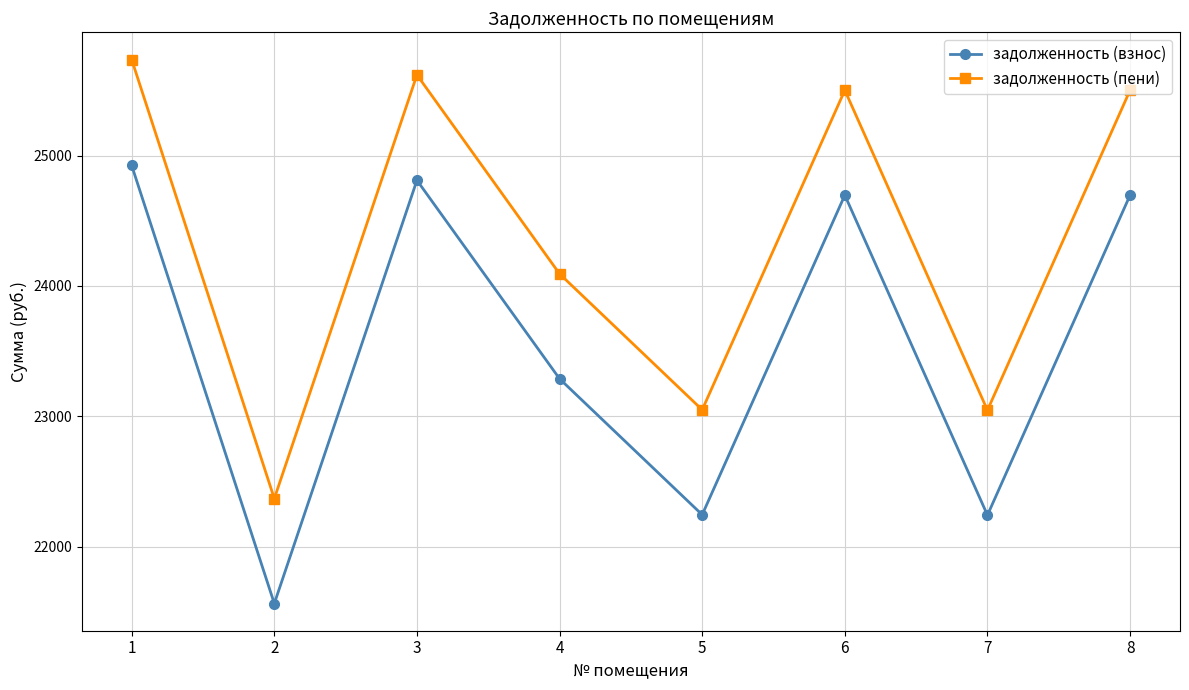

At which category does задолженность (пени) reach its first local peak?

3